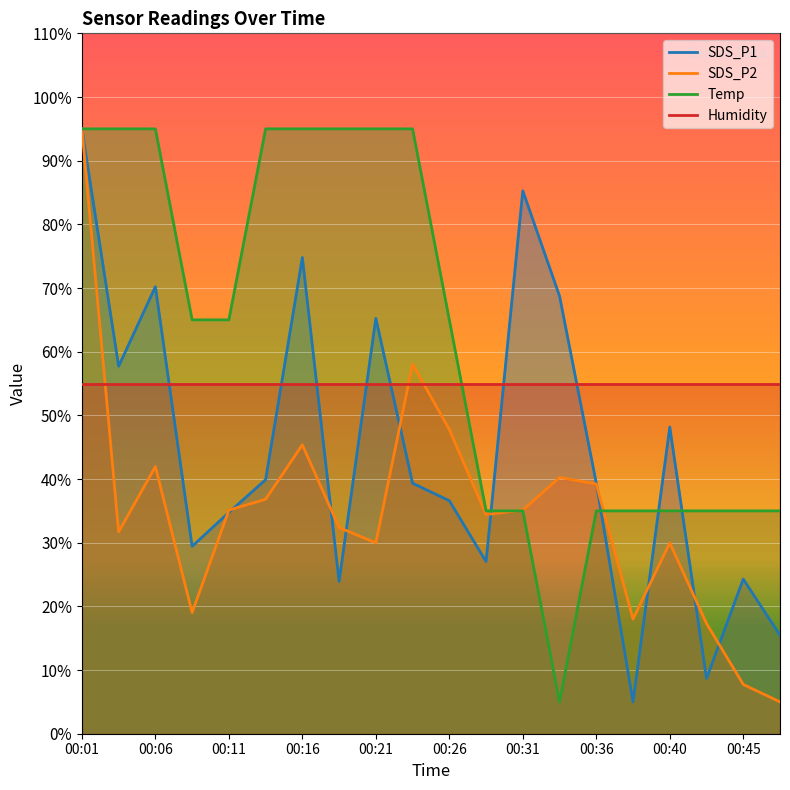

Between 00:40 and 00:06, which is larger?

00:06